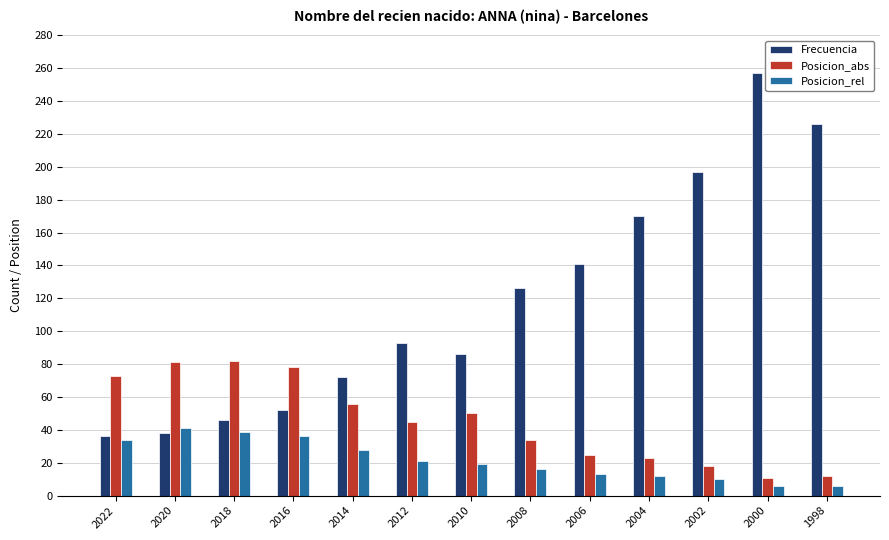

Between 2016 and 2004, which series saw the biggest shift?

Frecuencia